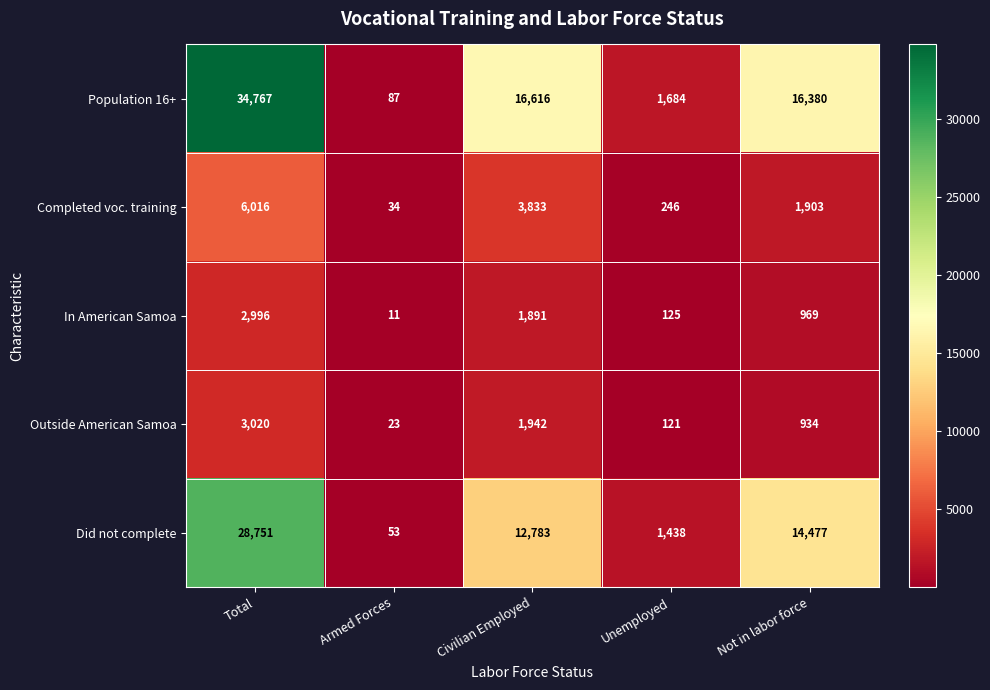

What is the minimum value shown in the chart?

11